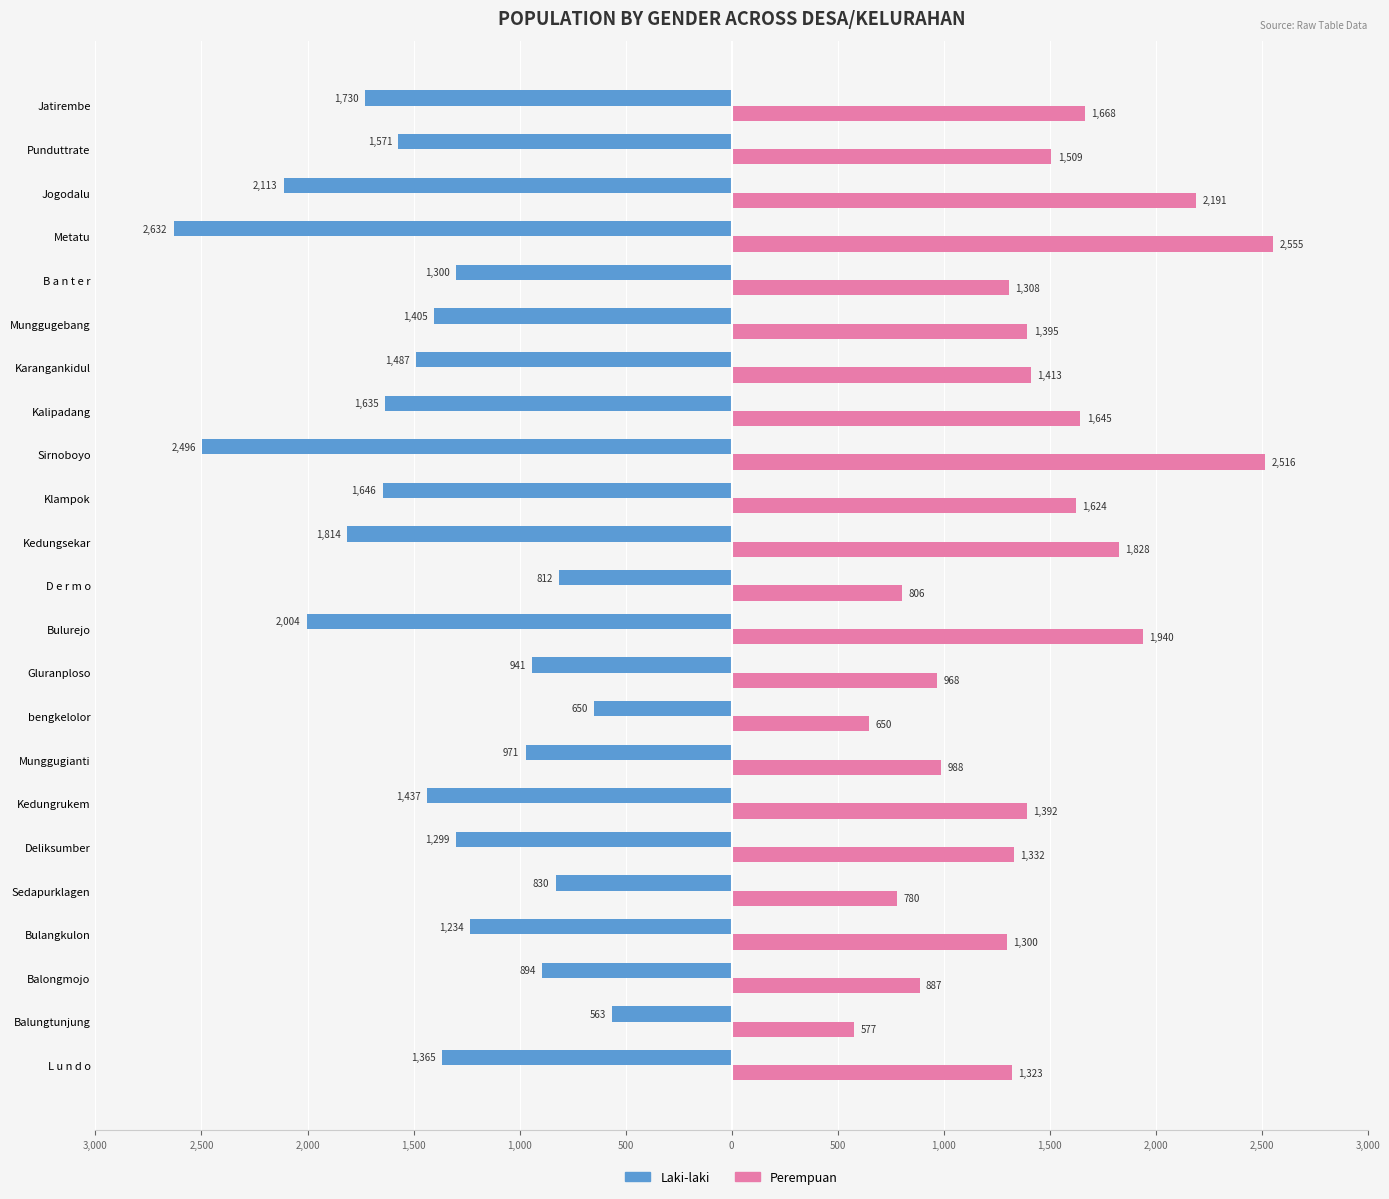

Reading left to right, extract all data points from this chart.

Laki-laki: -1365	-563	-894	-1234	-830	-1299	-1437	-971	-650	-941	-2004	-812	-1814	-1646	-2496	-1635	-1487	-1405	-1300	-2632	-2113	-1571	-1730
Perempuan: 1323	577	887	1300	780	1332	1392	988	650	968	1940	806	1828	1624	2516	1645	1413	1395	1308	2555	2191	1509	1668